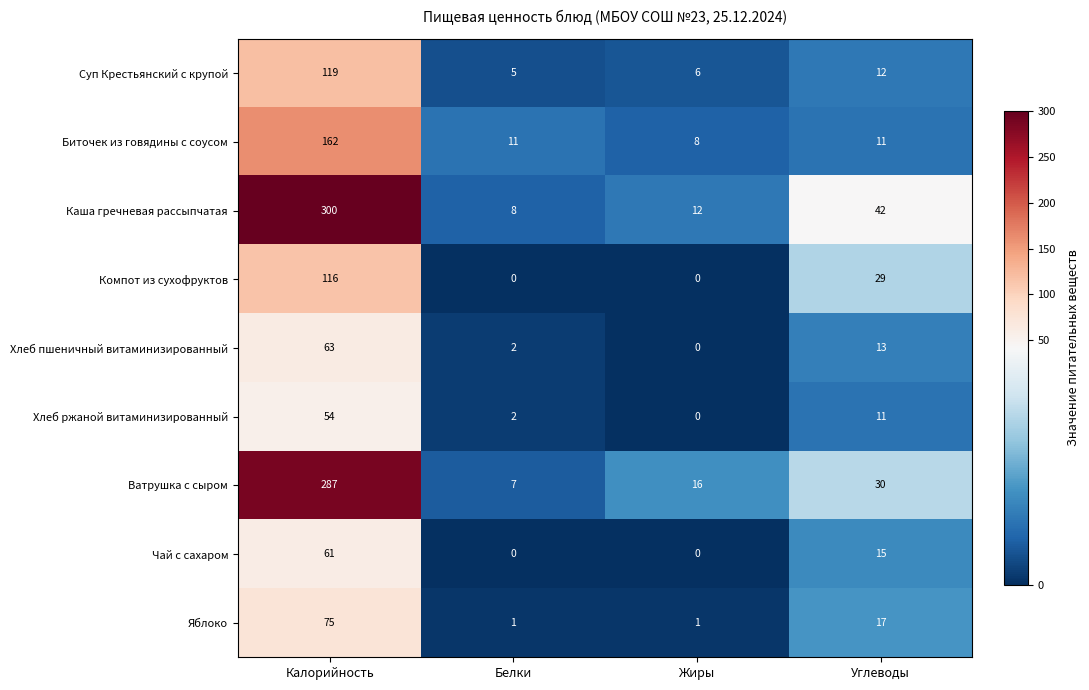

True or false: Биточек из говядины с соусом has a value of 11 at Белки.

True